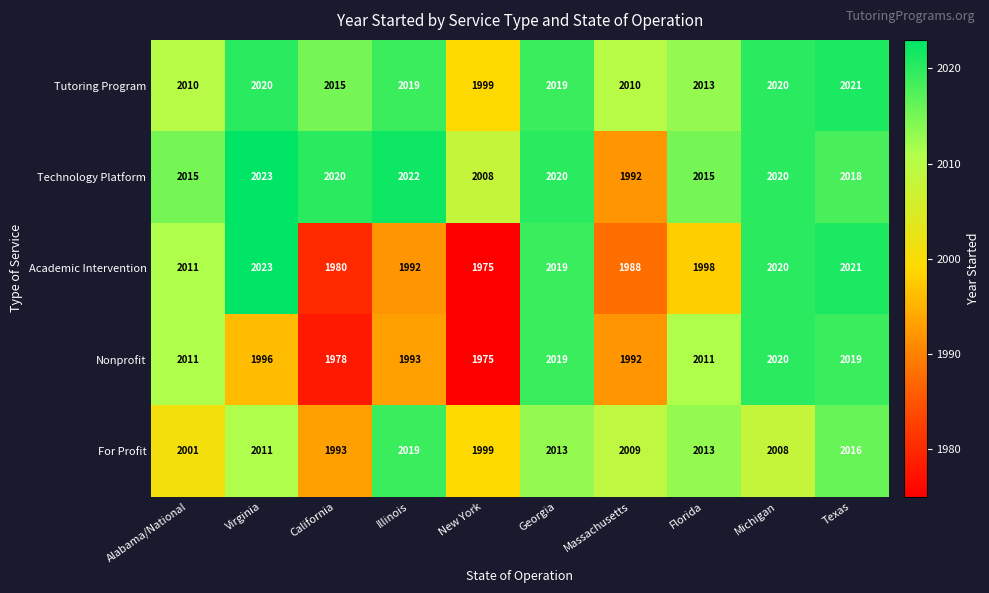

Between Alabama/National and Illinois, which series saw the biggest shift?

Academic Intervention